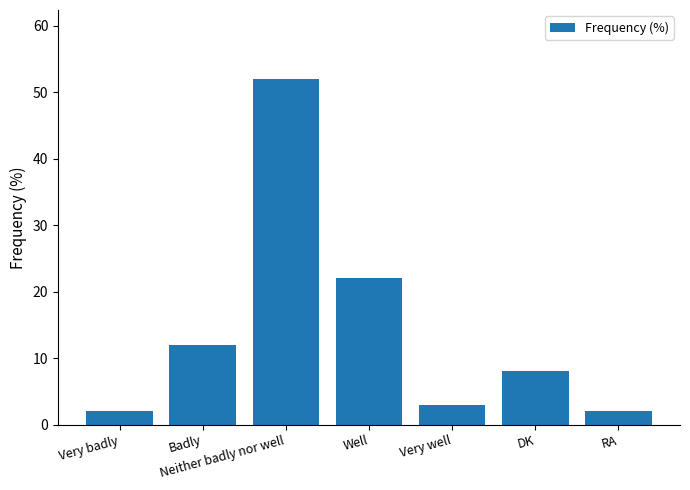

Are the bars grouped side by side (vs. stacked)?

No